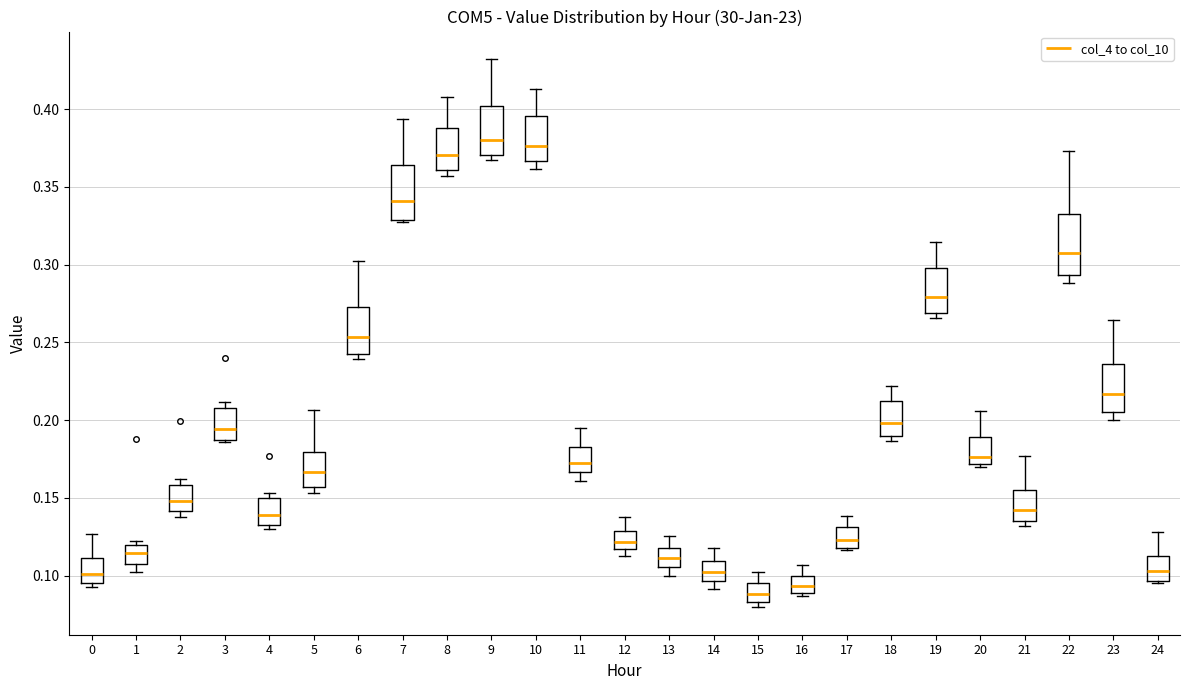

Where is the lower edge of the box at x = 19 on the y-axis? The values are not printed on the chart, so give them approximately, as read against the axis.

0.270